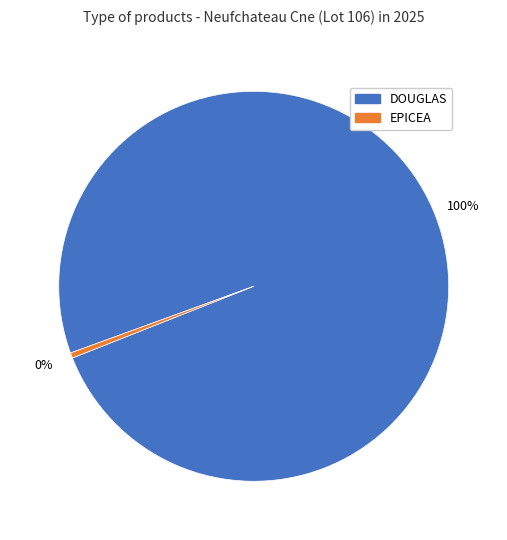

To the nearest percent, what is the average slice percentage?

50%